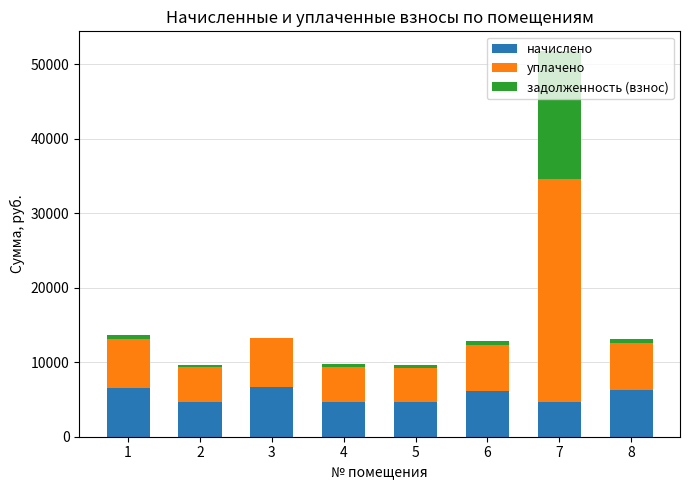

At which category is the sum across all series the highest?

7